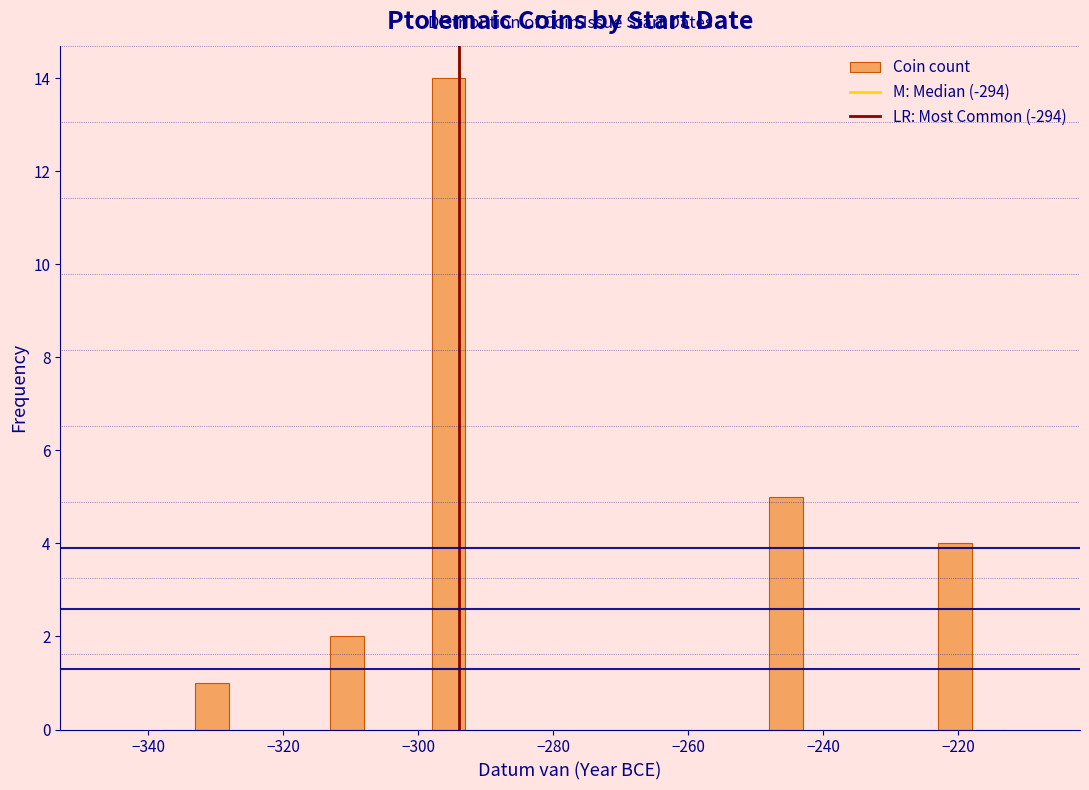

Around what value on the x-axis is the tallest bar? Give the approximate position of its centre, as read against the axis.

-296